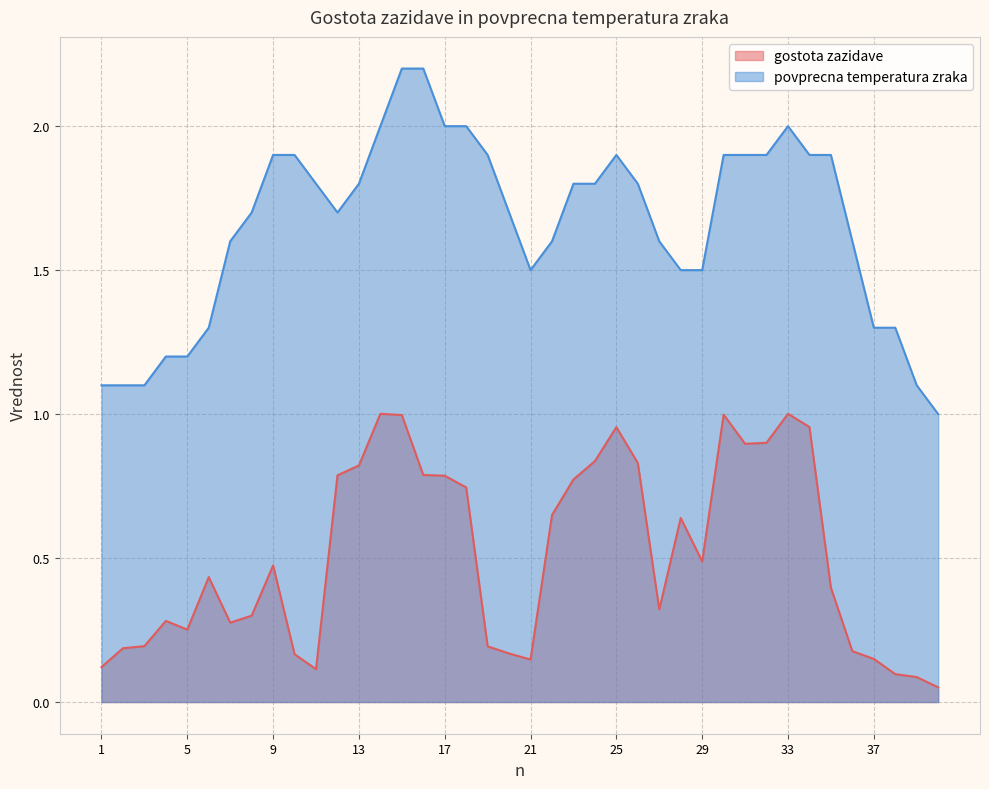

Which series has the largest range (max minus min)?

povprecna temperatura zraka